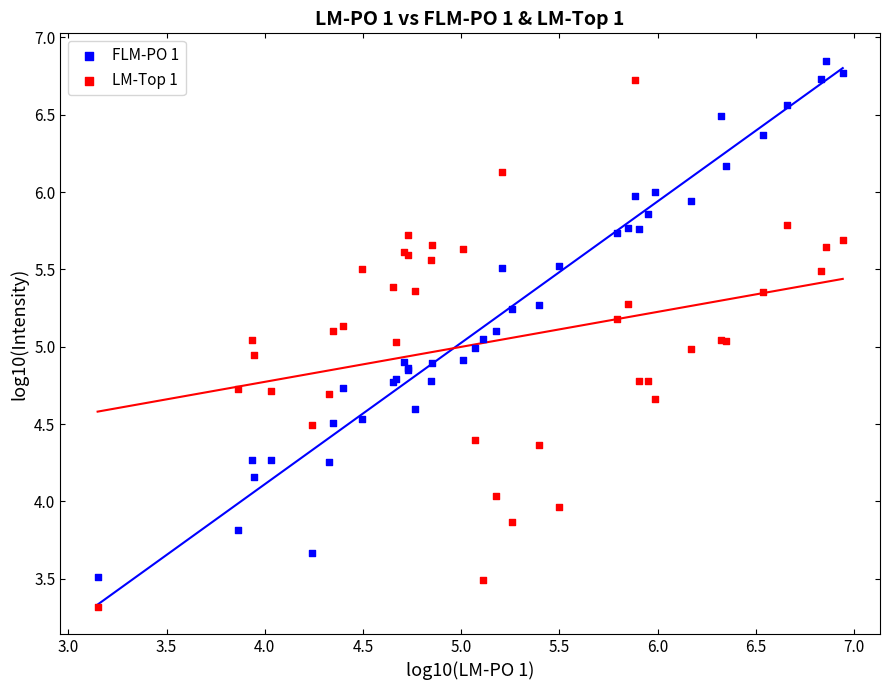

Which series has the largest Y range (max minus min)?

LM-Top 1